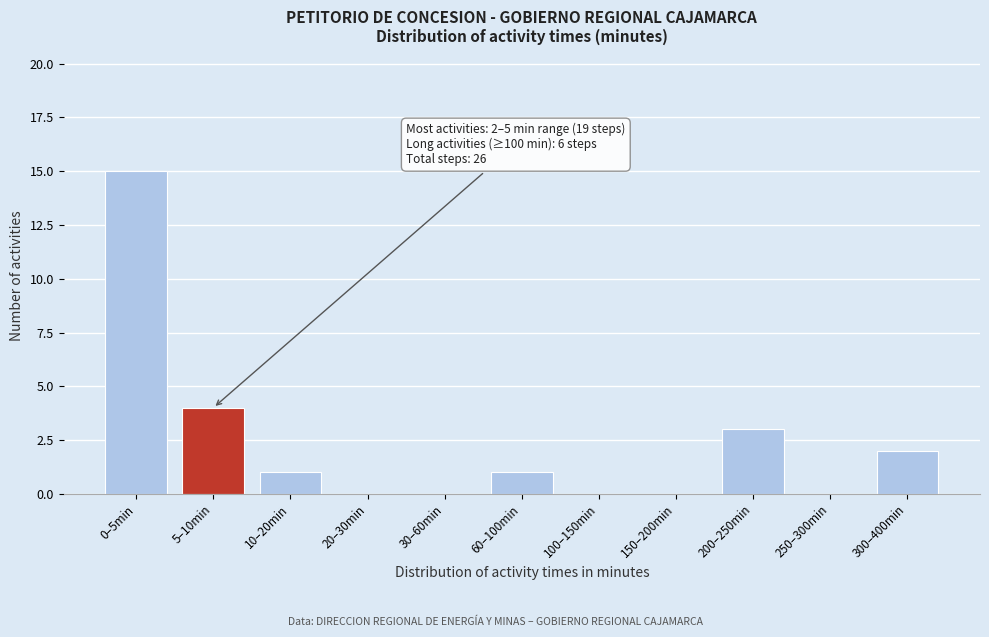

Reading right to left, what are all the values shown in this chart?

300–400min=2	250–300min=0	200–250min=3	150–200min=0	100–150min=0	60–100min=1	30–60min=0	20–30min=0	10–20min=1	5–10min=4	0–5min=15